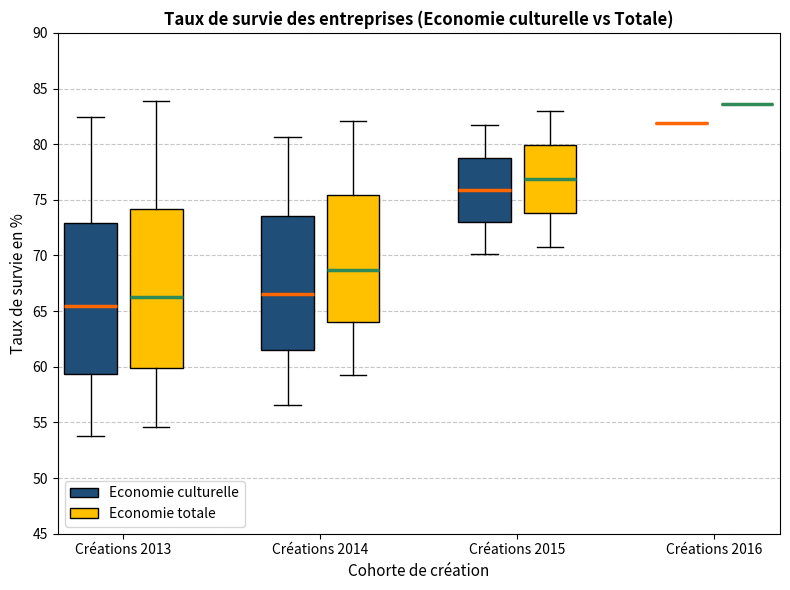

Where is the upper edge of the box for Créations 2014 (Economie totale) on the y-axis? The values are not printed on the chart, so give them approximately, as read against the axis.

75.5